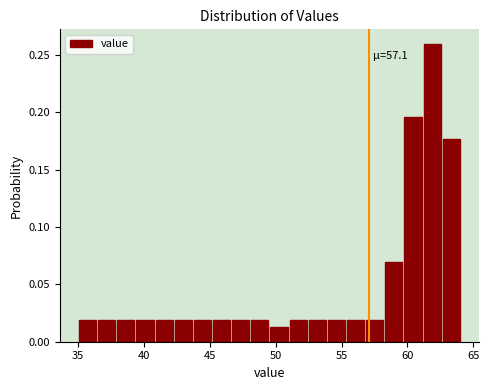

Read against the x-axis, roughly where is the centre of the tallest bar?

62.0